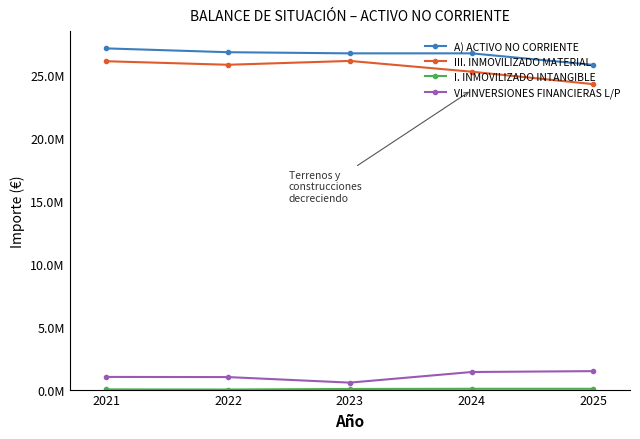

At which label does I. INMOVILIZADO INTANGIBLE first exceed 48306?

2024